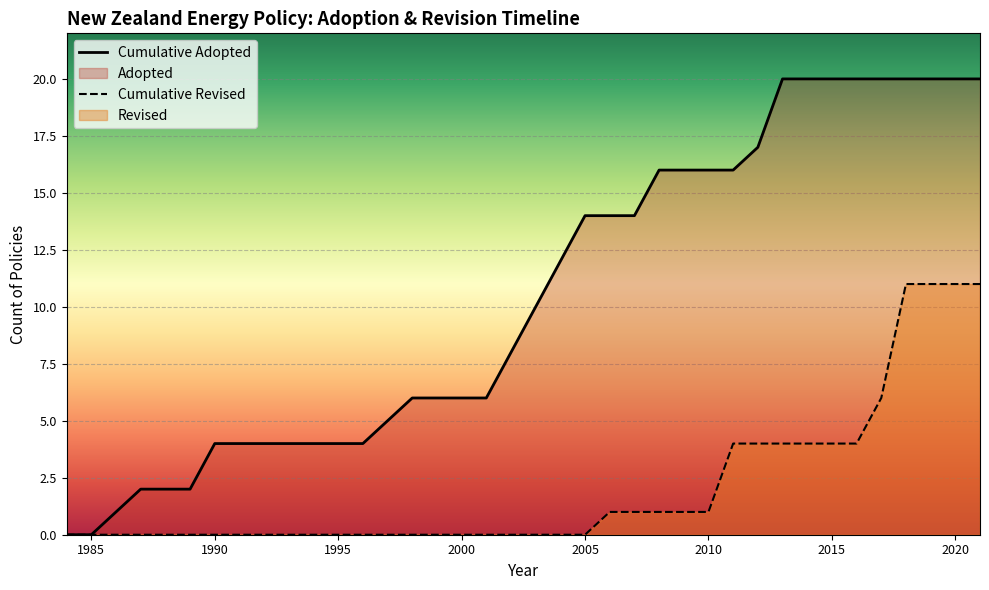

What is the maximum value shown in the chart?

20